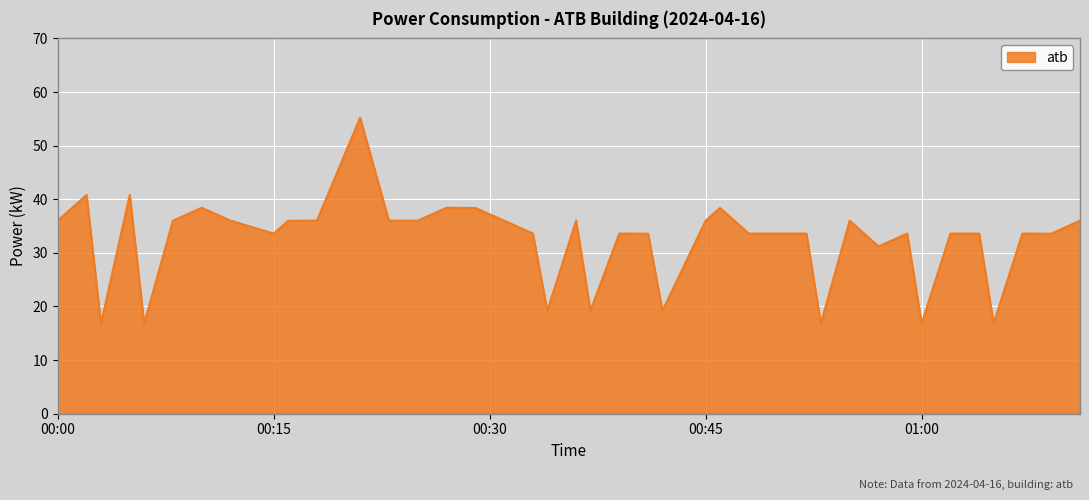

What is the smallest value displayed?

16.8